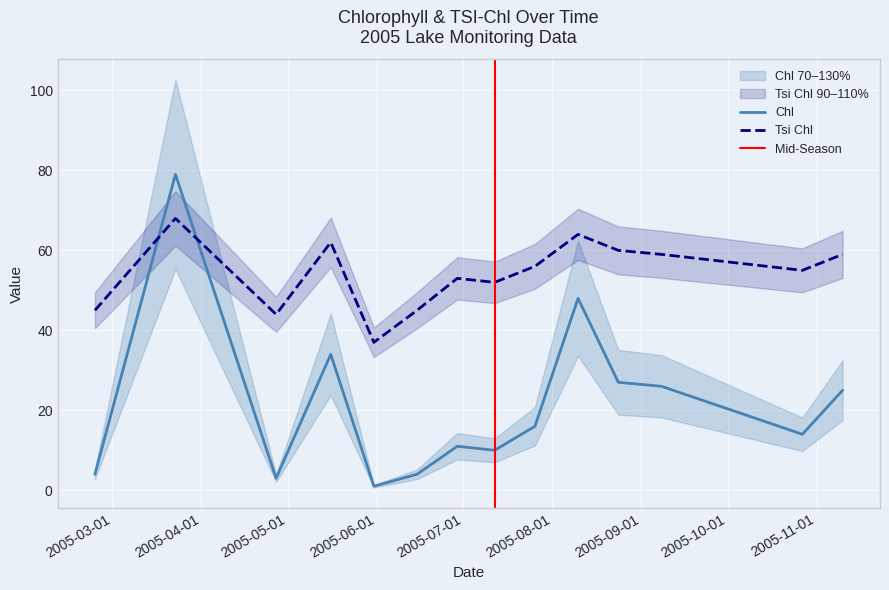

What position from the right is 05/31/2005?

10